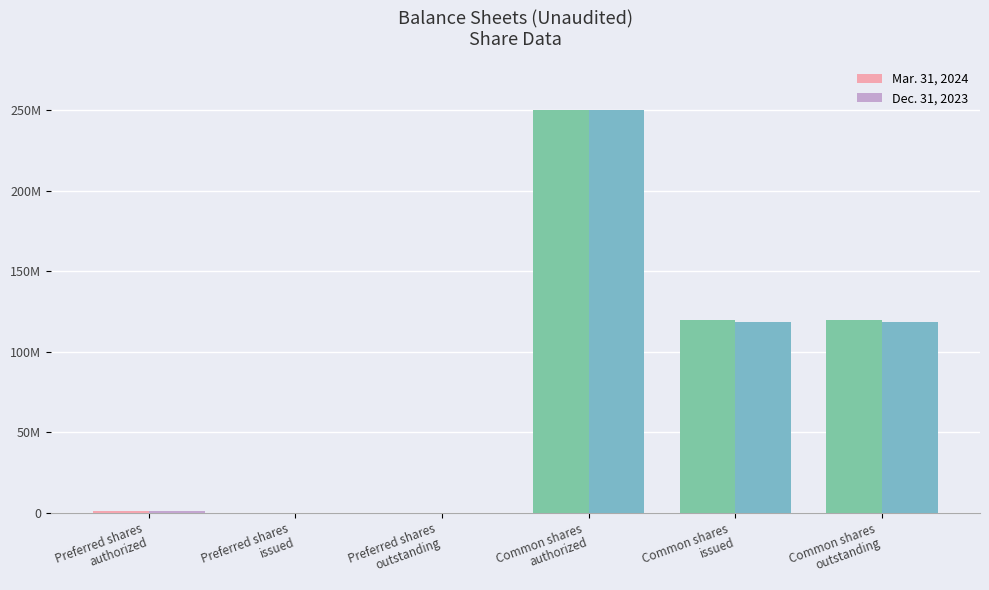

Are the bars grouped side by side (vs. stacked)?

Yes